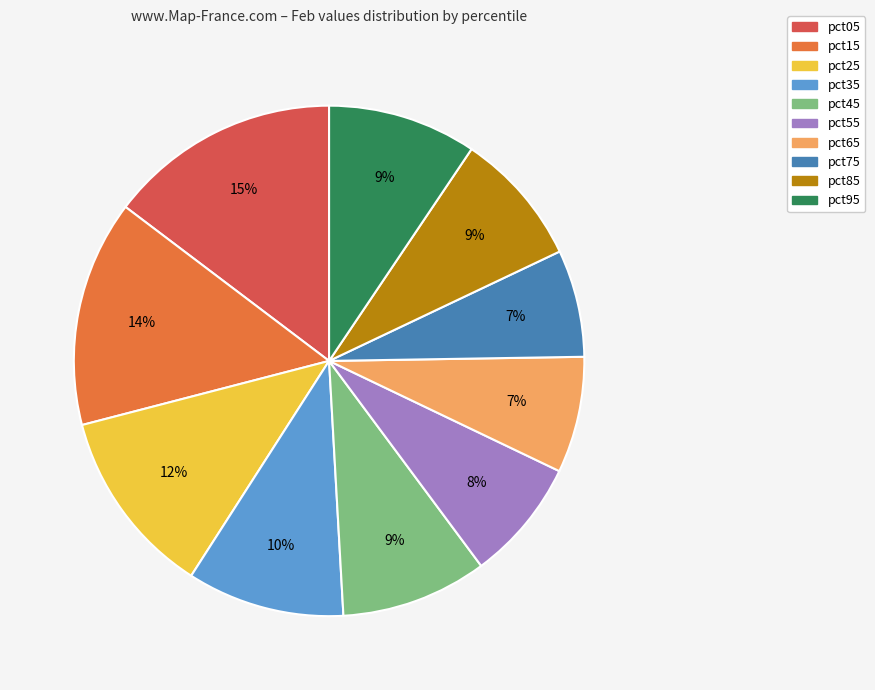

Does any single category account for the majority?

No